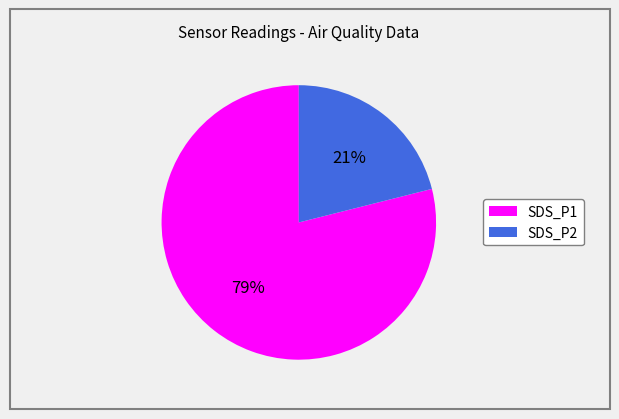

How many segments does this pie chart have?

2